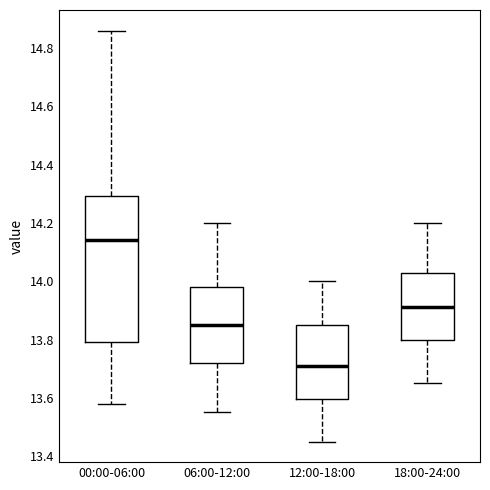

Which box is the tallest, from its lower edge to its upper edge?

00:00-06:00